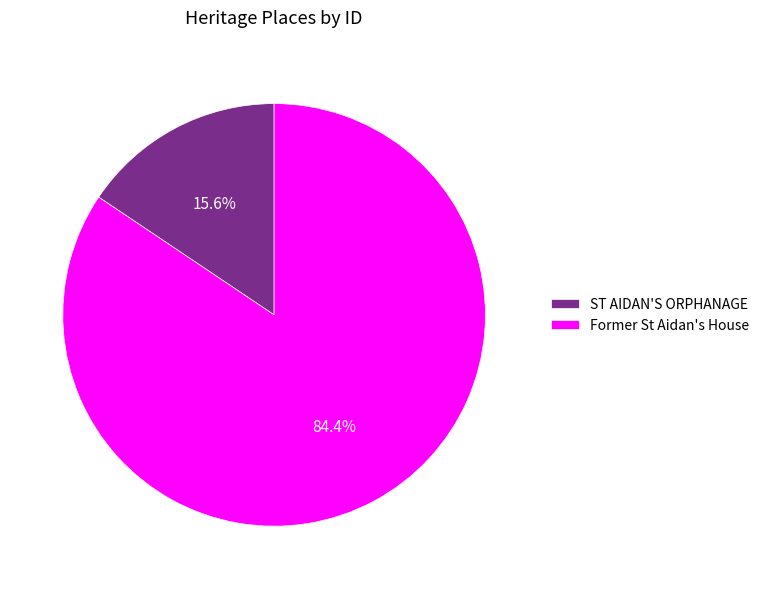

To the nearest percent, what is the average slice percentage?

50%